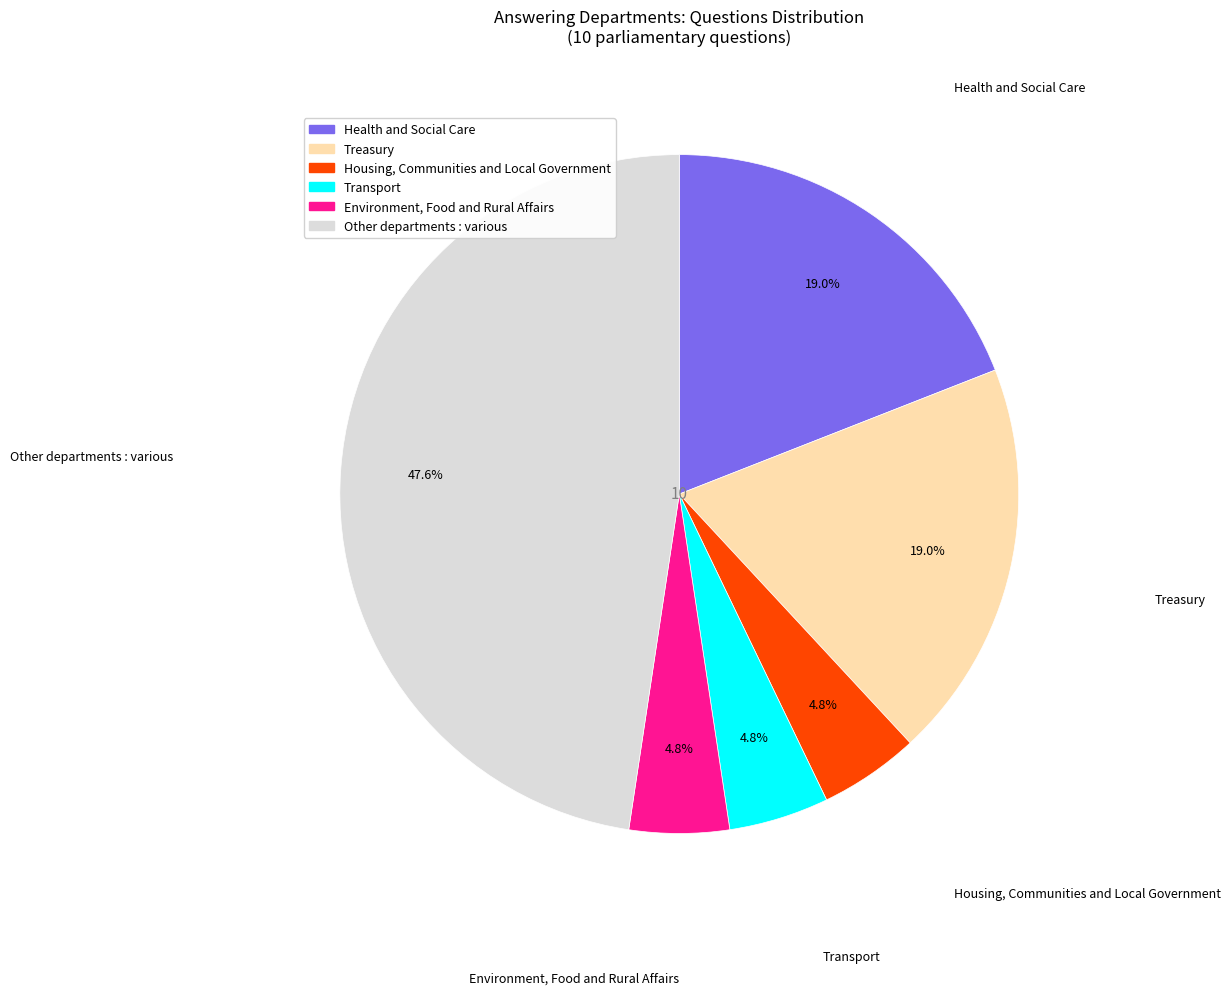

Does any single category account for the majority?

No